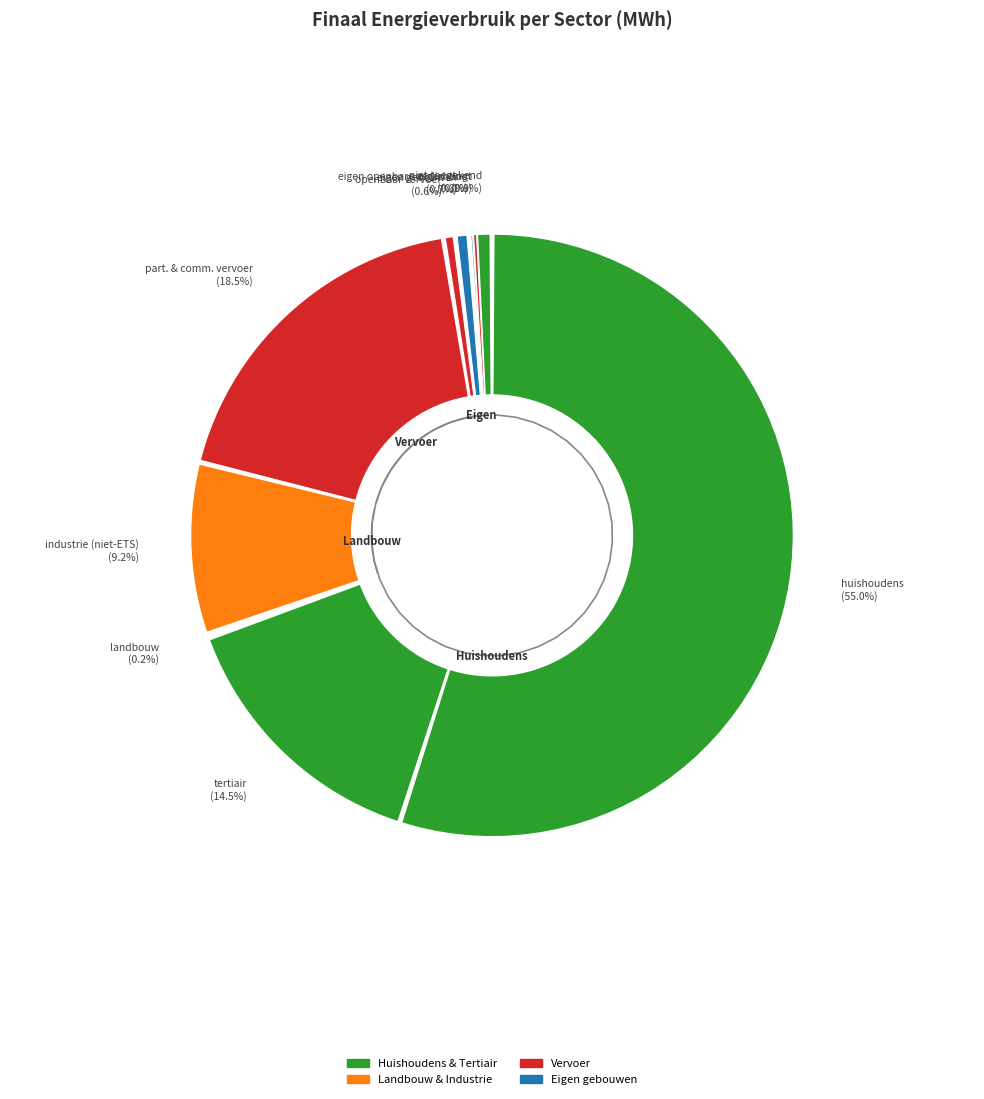

Which slice is the largest?

huishoudens